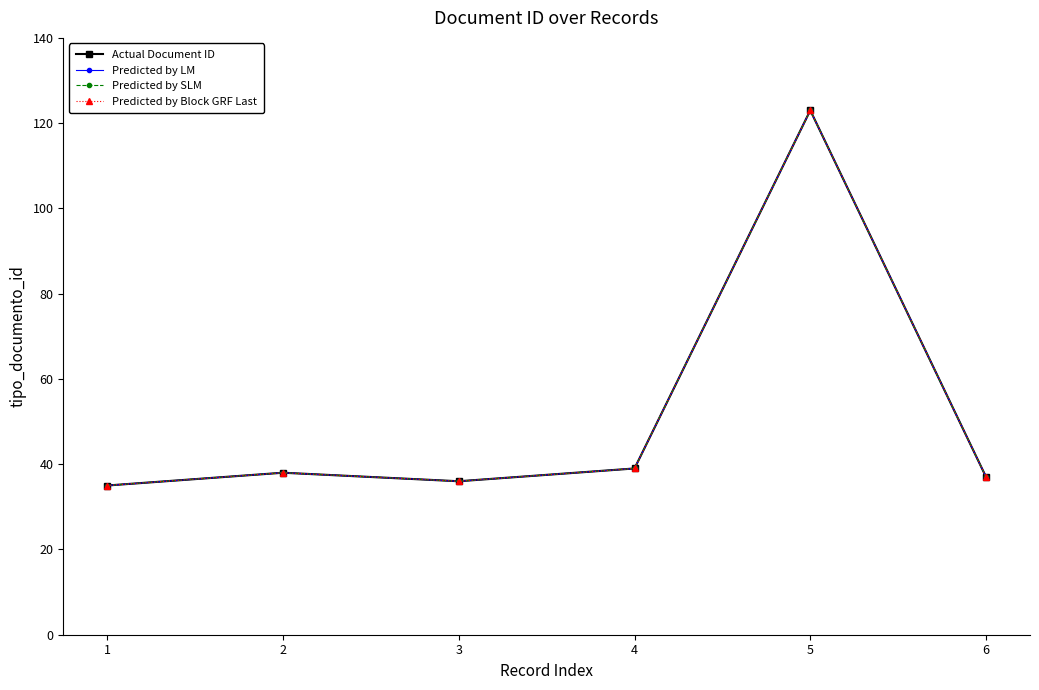

True or false: Predicted by LM and Actual Document ID intersect in this chart.

False